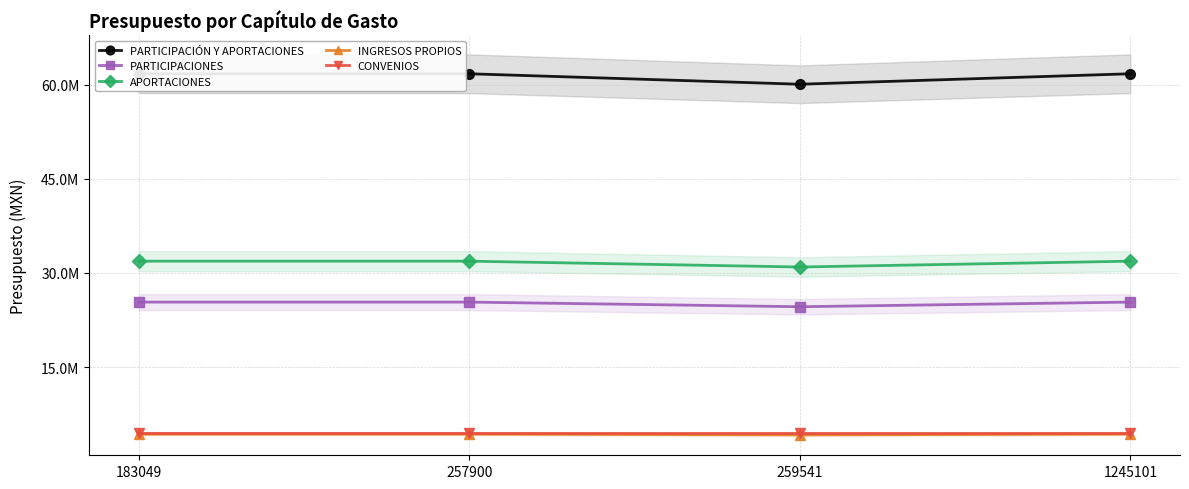

Reading left to right, list all the values displayed in this chart.

PARTICIPACIÓN Y APORTACIONES: 61722387.0	61722387.0	60055646.0	61722387.0
PARTICIPACIONES: 25353458.2	25353458.2	24615008.0	25353458.2
APORTACIONES: 31871316.8	31871316.8	30943026.0	31871316.8
INGRESOS PROPIOS: 4331122.8	4331122.8	4204973.0	4331122.8
CONVENIOS: 4497612.0	4497612.0	4497612.0	4497612.0